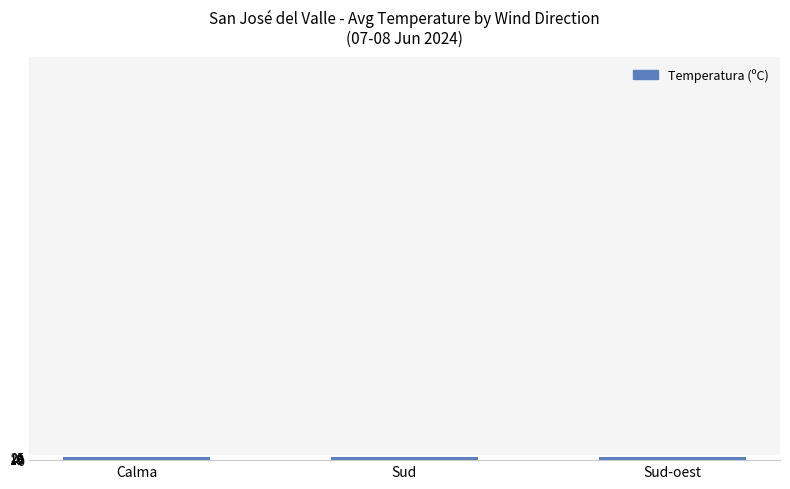

Read the value at Calma.

18.4